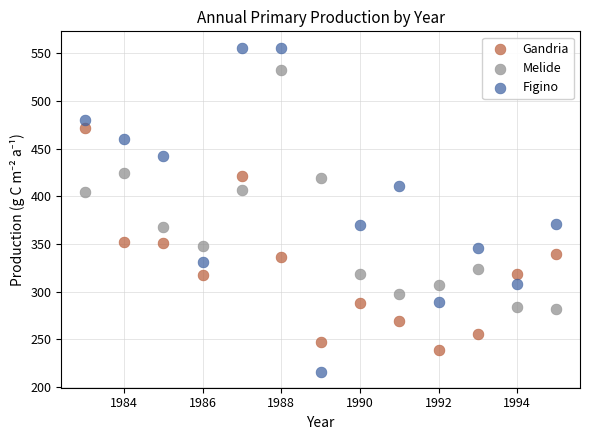

Which series reaches the maximum Y coordinate?

Figino